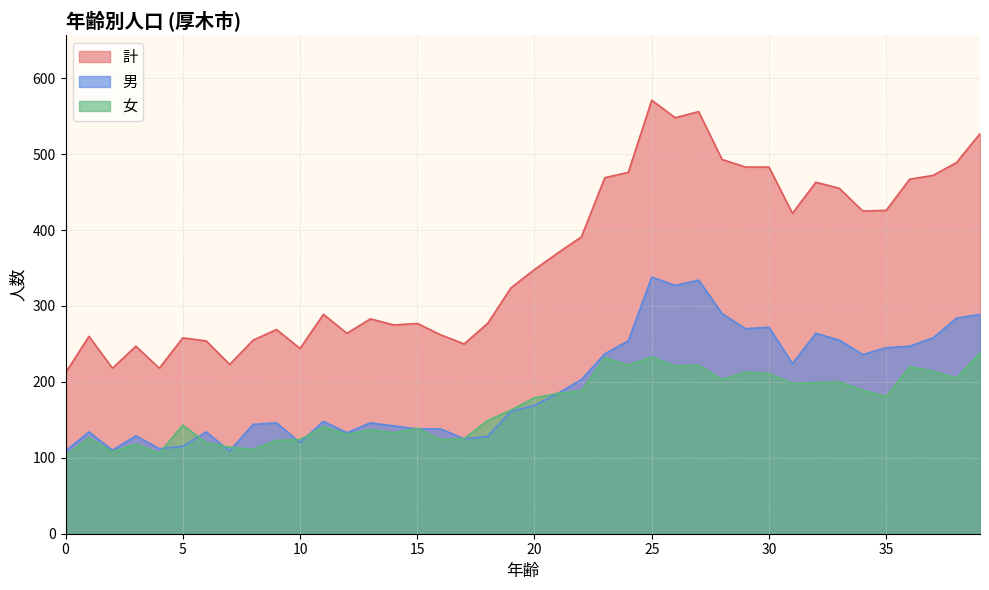

Reading left to right, what are all the values shown in this chart?

計: 212	260	218	247	218	258	254	223	255	269	244	289	264	283	275	277	262	250	277	324	348	370	391	469	476	571	548	556	493	483	483	422	463	455	425	426	467	472	489	527
男: 109	134	110	129	112	115	134	109	144	146	120	148	133	146	142	138	138	125	128	161	169	185	203	237	254	338	327	334	290	270	272	224	264	255	236	245	247	258	284	289
女: 103	126	108	118	106	143	120	114	111	123	124	141	131	137	133	139	124	125	149	163	179	185	188	232	222	233	221	222	203	213	211	198	199	200	189	181	220	214	205	238